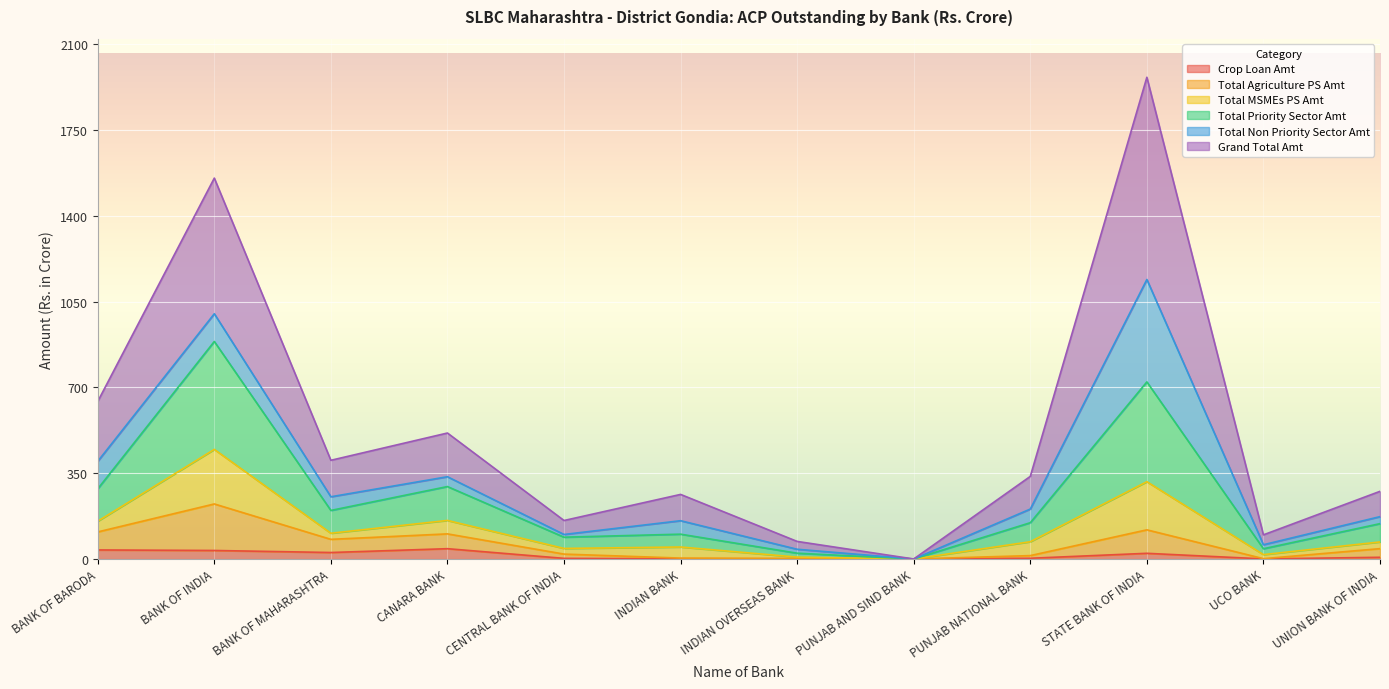

How many values in Grand Total Amt are above zero?

11